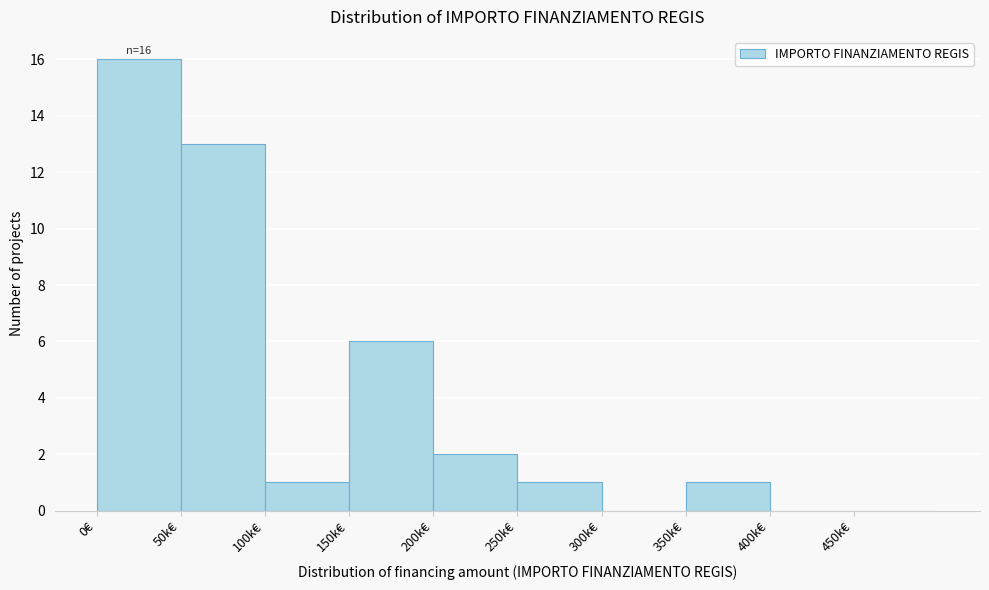

Reading left to right, list all the values displayed in this chart.

0€=16	50k€=13	100k€=1	150k€=6	200k€=2	250k€=1	300k€=0	350k€=1	400k€=0	450k€=0